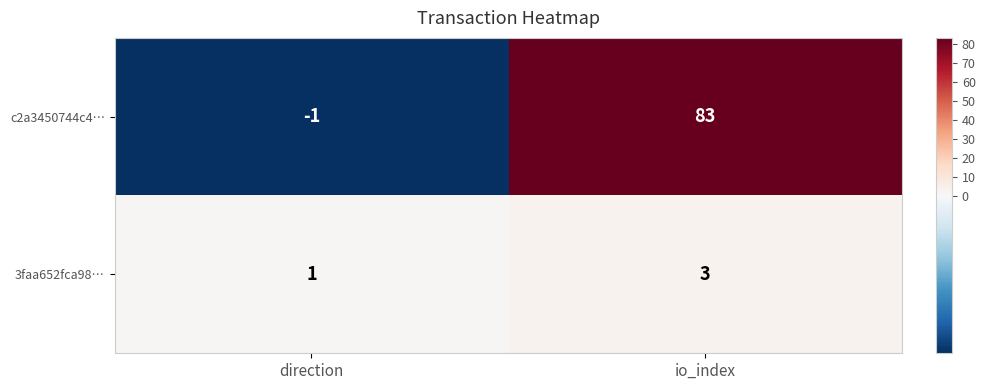

The c2a3450744c4… series shows 22 at io_index. True or false?

False